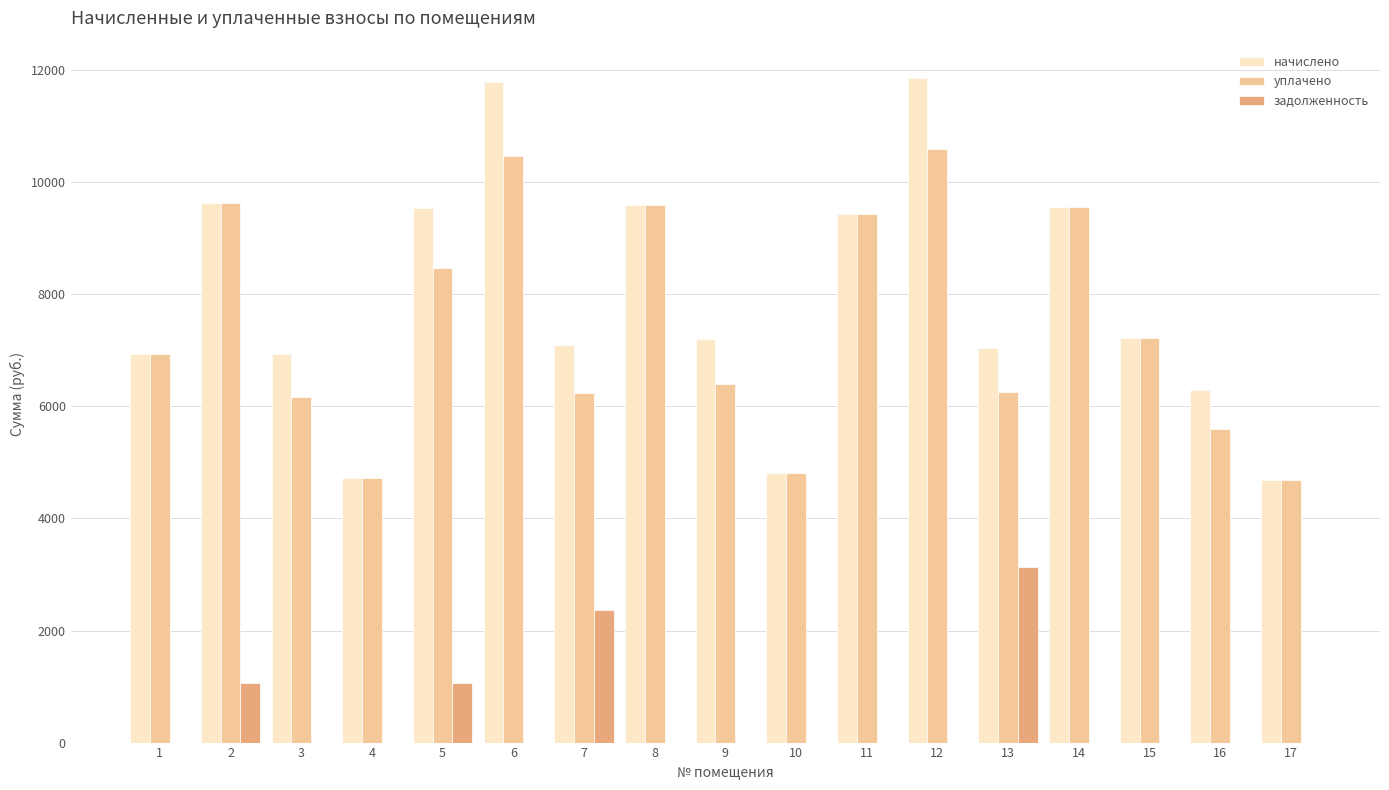

What are all the series names shown in the legend?

начислено, уплачено, задолженность